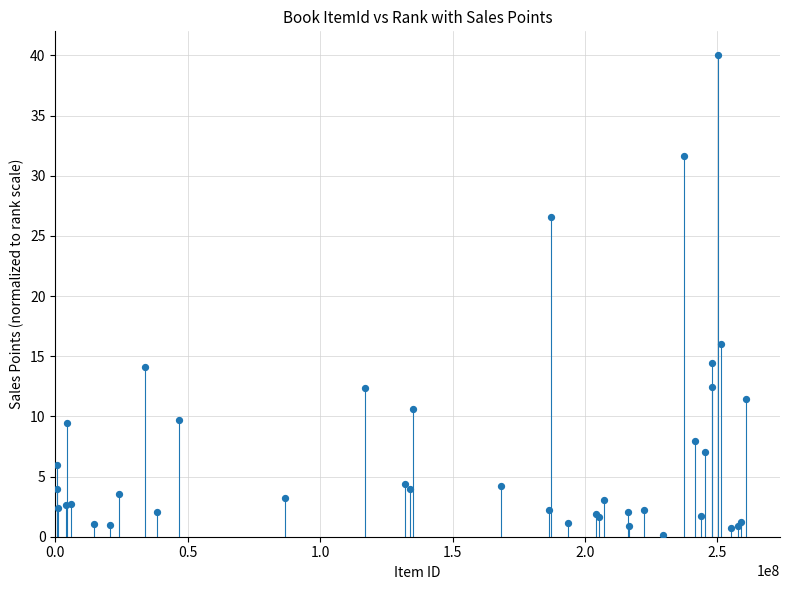

What Y value in the scatter plot is closest to 20?

16.0